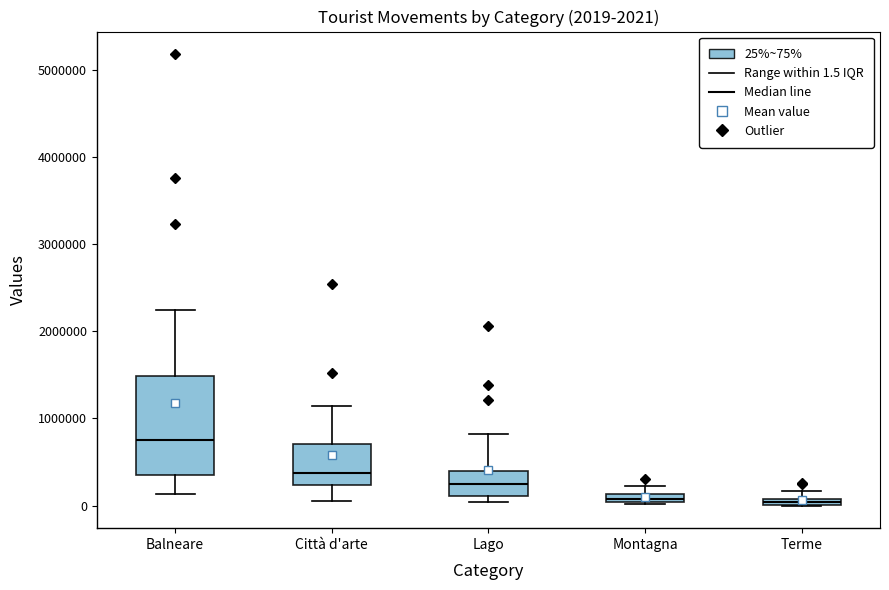

Comparing the boxes themselves (not the whiskers), which one is the tallest?

Balneare